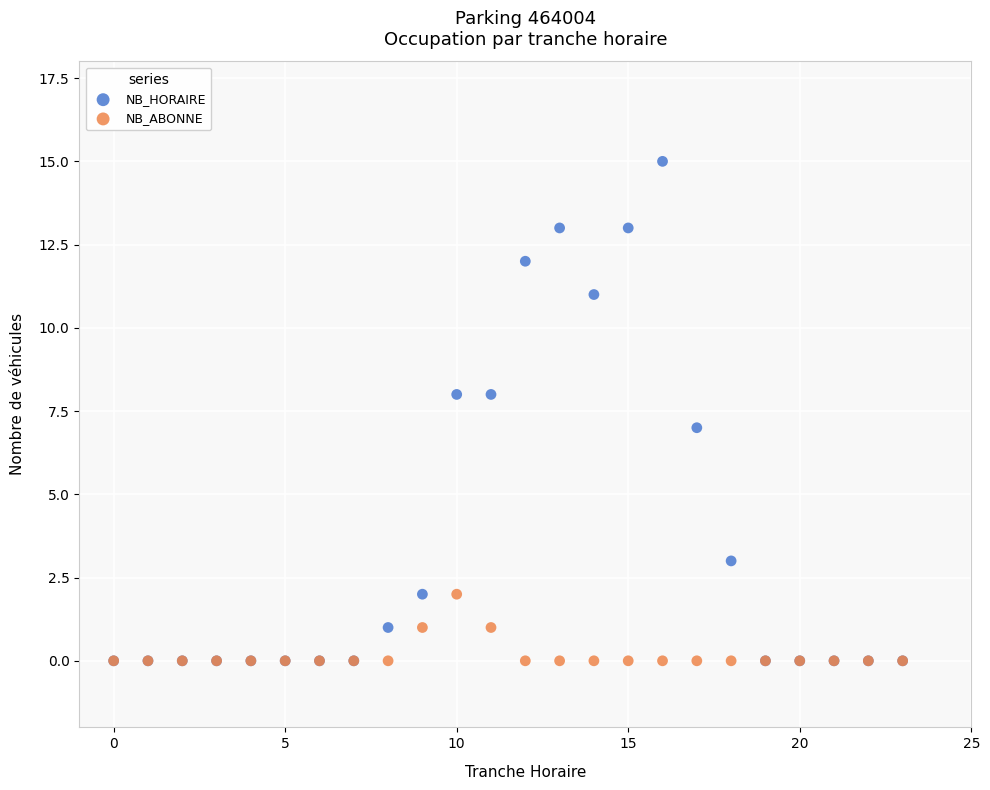

What are all the series names shown in the legend?

NB_HORAIRE, NB_ABONNE